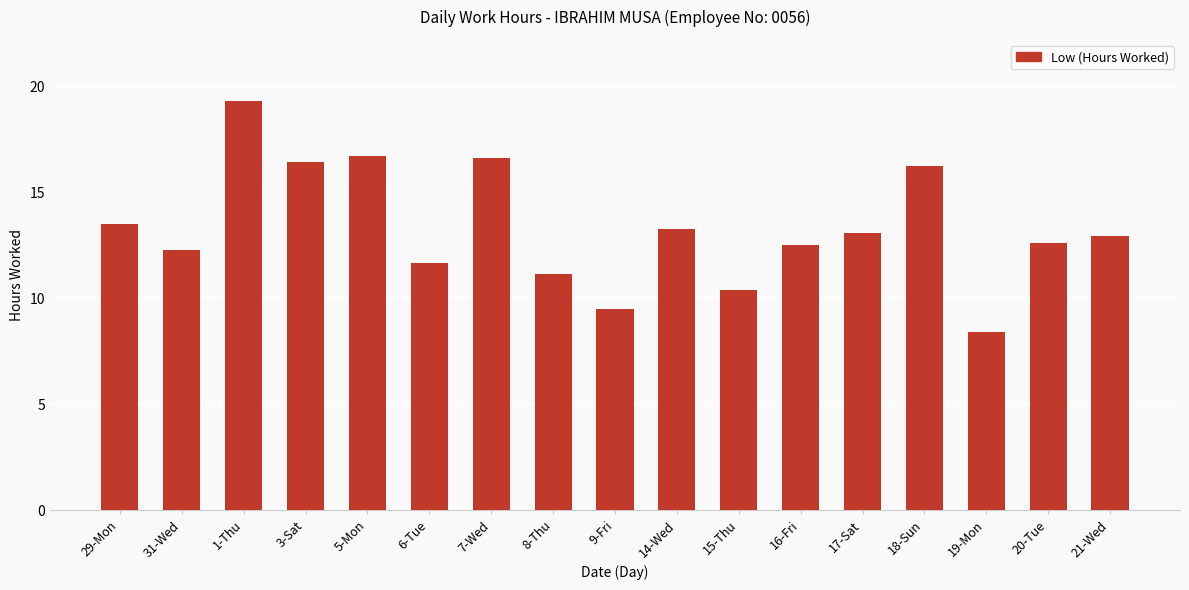

What position from the left is 8-Thu?

8